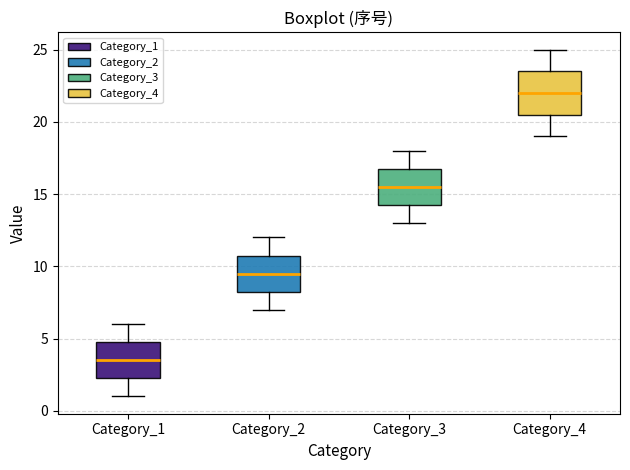

Reading left to right, read every box against the y-axis: the position of its median line, the range the box covers, and the ends of its whiskers. The values are not printed on the chart, so give them approximately, as read against the axis.

Category_1: median 3.5, box 2.5 to 5.0, whiskers 1.0 to 6.0
Category_2: median 9.5, box 8.5 to 11.0, whiskers 7.0 to 12.0
Category_3: median 15.5, box 14.5 to 17.0, whiskers 13.0 to 18.0
Category_4: median 22.0, box 20.5 to 23.5, whiskers 19.0 to 25.0